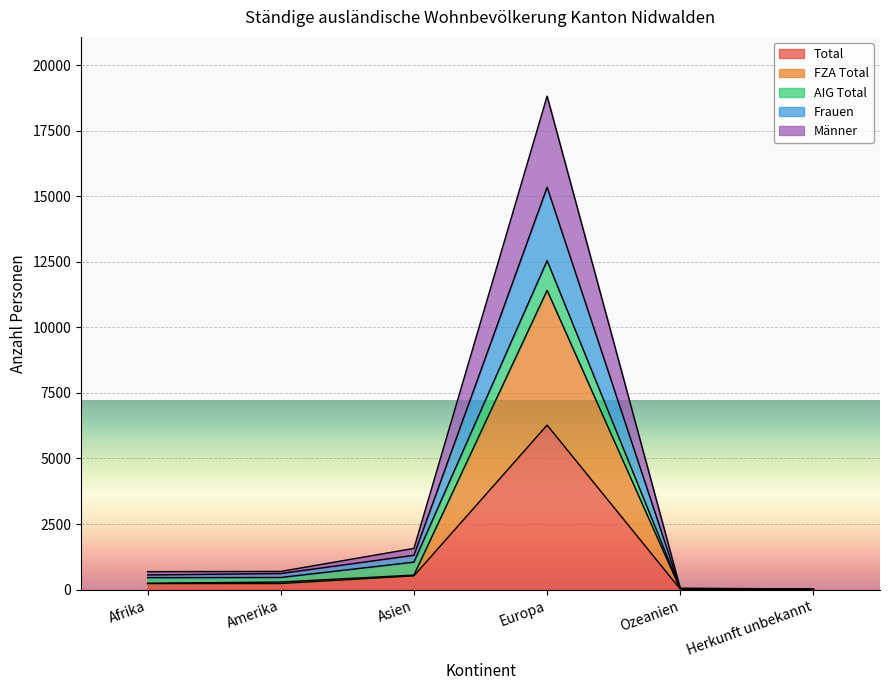

What are all the series names shown in the legend?

Total, FZA Total, AIG Total, Frauen, Männer